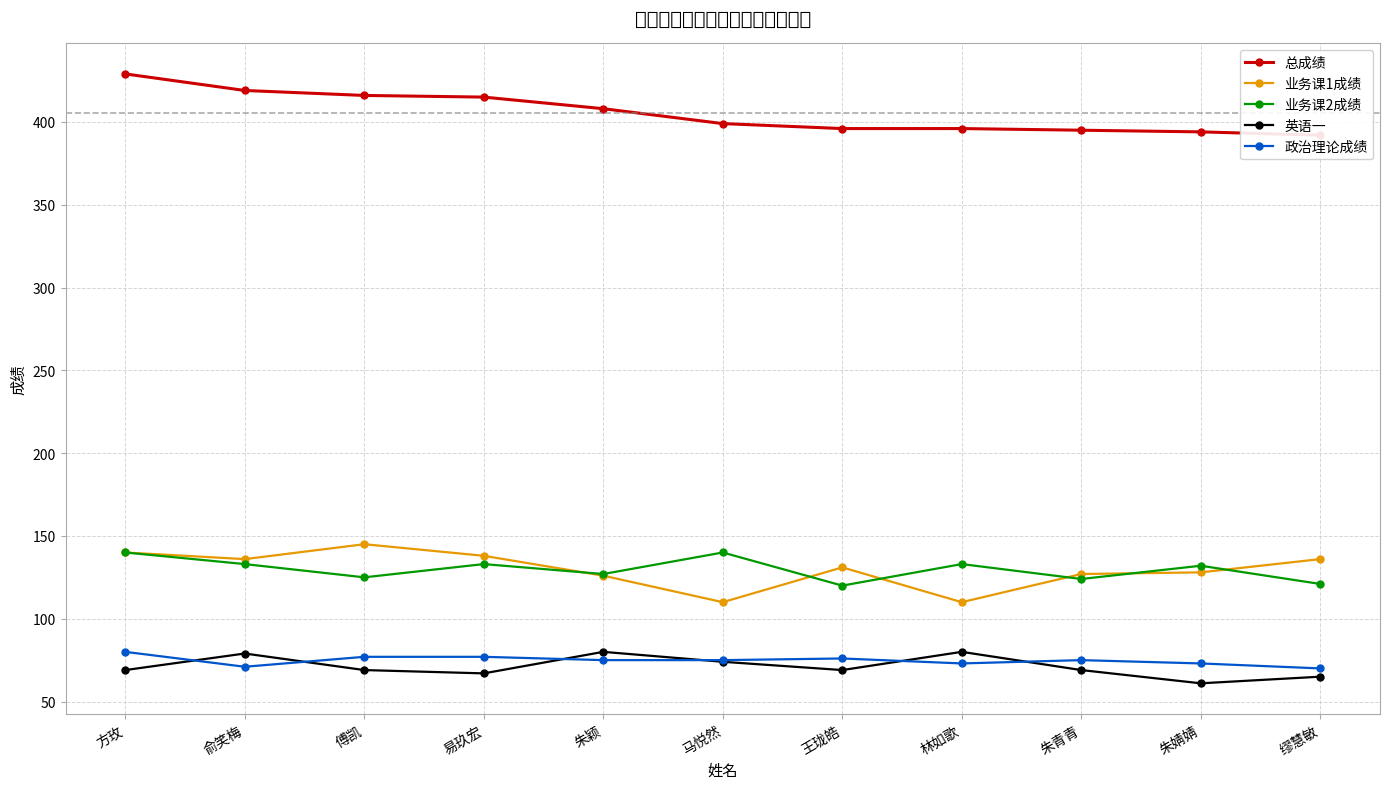

At how many categories does at least one series exceed 76?

11